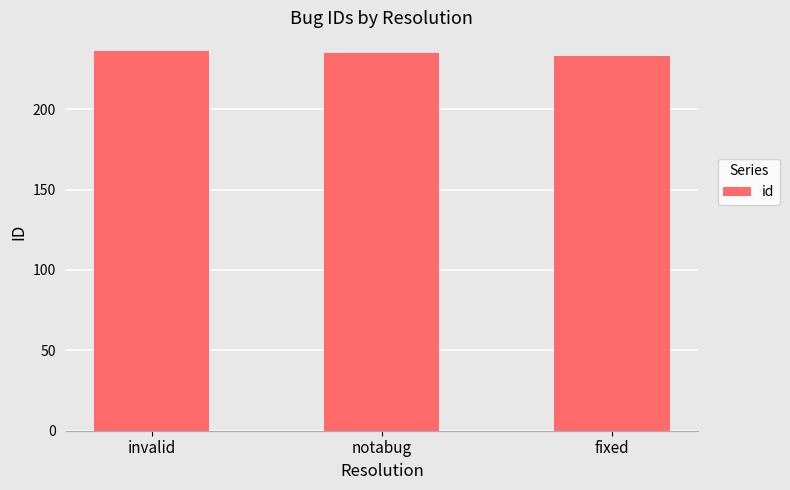

Approximately how many times larger is the value at invalid compared to fixed?

1.0